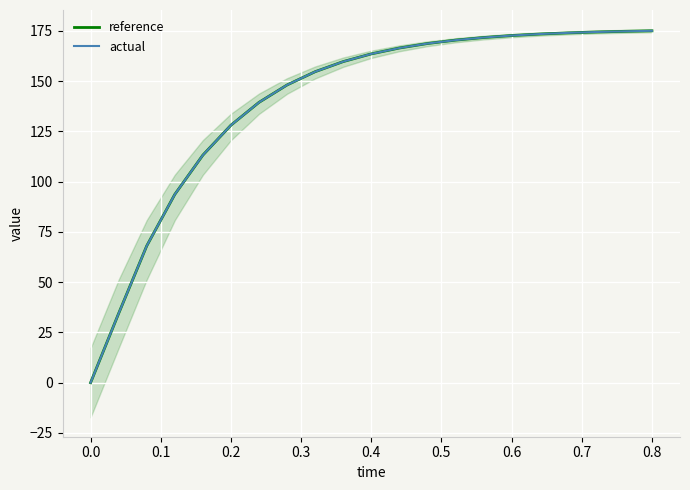

How many times do reference and actual cross each other?

1